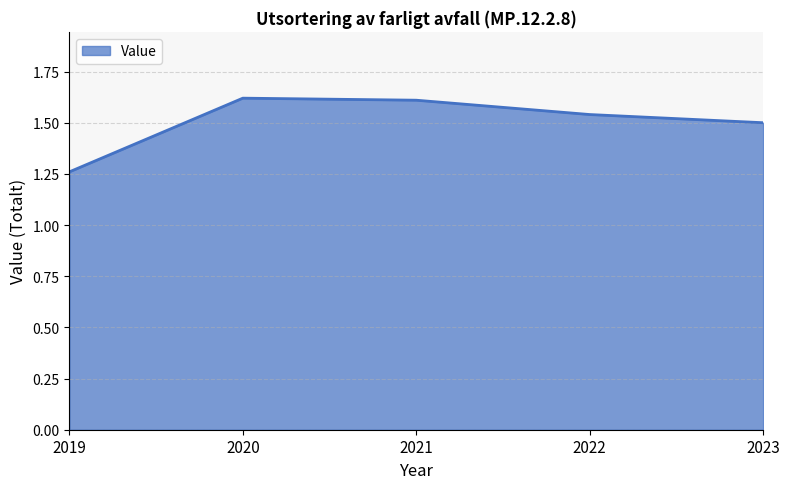

The value at 2020 is 1.6. True or false?

True